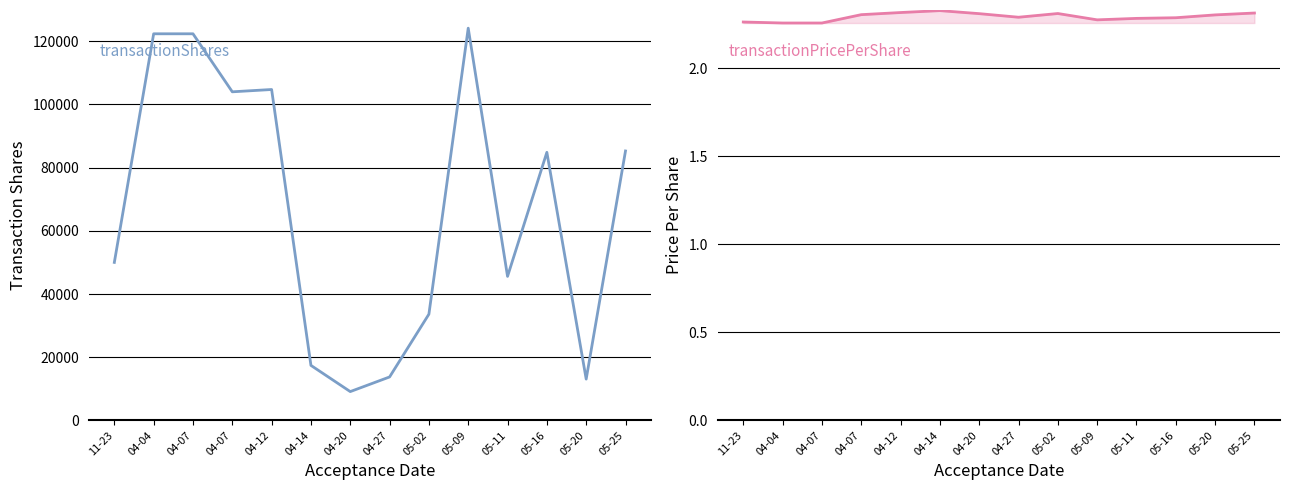

At which category does the chart reach its minimum across all series?

04-04